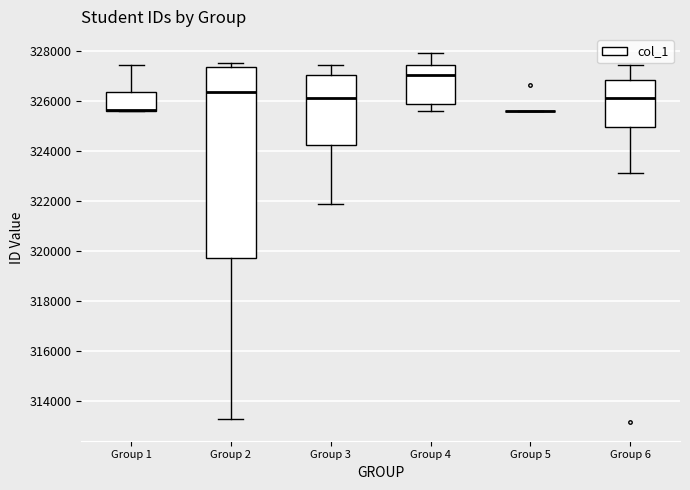

Reading left to right, read every box against the y-axis: the position of its median line, the range the box covers, and the ends of its whiskers. The values are not printed on the chart, so give them approximately, as read against the axis.

Group 1: median 325600 (drawn on the box's lower edge), box 325600 to 326400, whiskers 325600 to 327400
Group 2: median 326400, box 319800 to 327400, whiskers 313200 to 327600
Group 3: median 326200, box 324200 to 327000, whiskers 321800 to 327400
Group 4: median 327000, box 325800 to 327400, whiskers 325600 to 328000
Group 5: box collapsed to a line at 325600, whiskers 325600 to 325600
Group 6: median 326200, box 325000 to 326800, whiskers 323200 to 327400